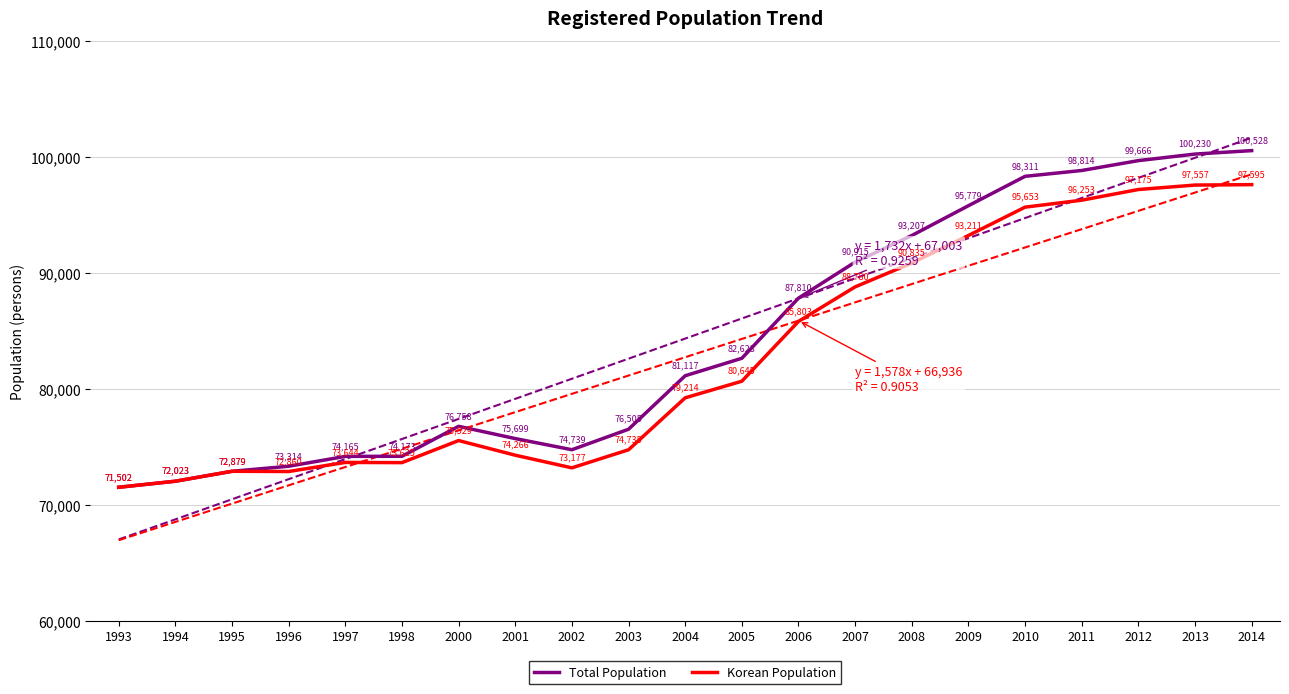

True or false: Korean Population and Total Population cross at least once.

False